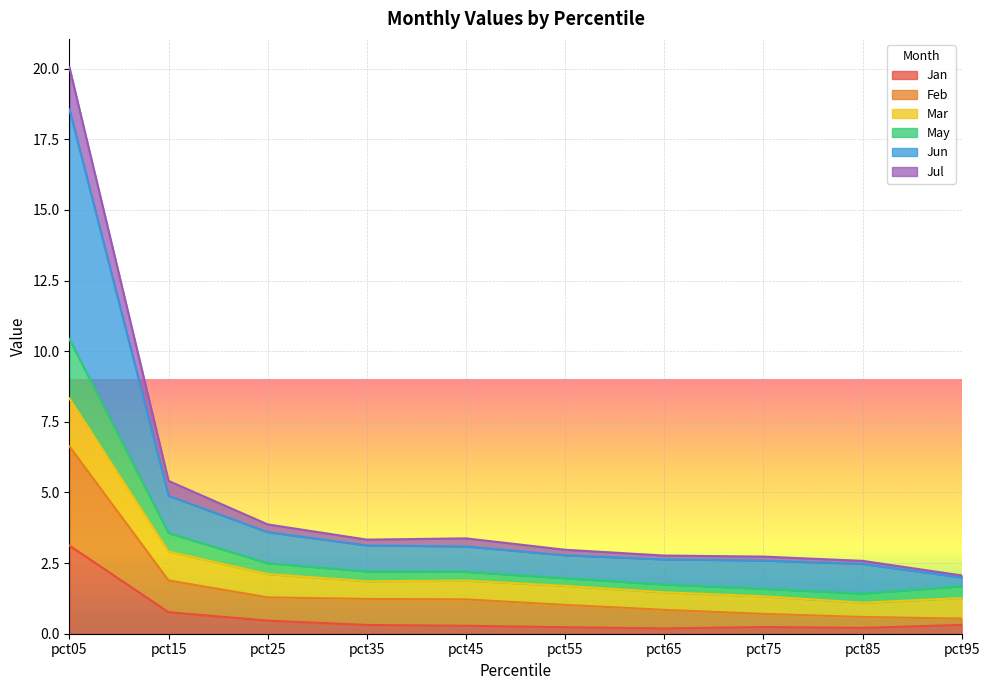

What is the maximum value for Jan?

3.1